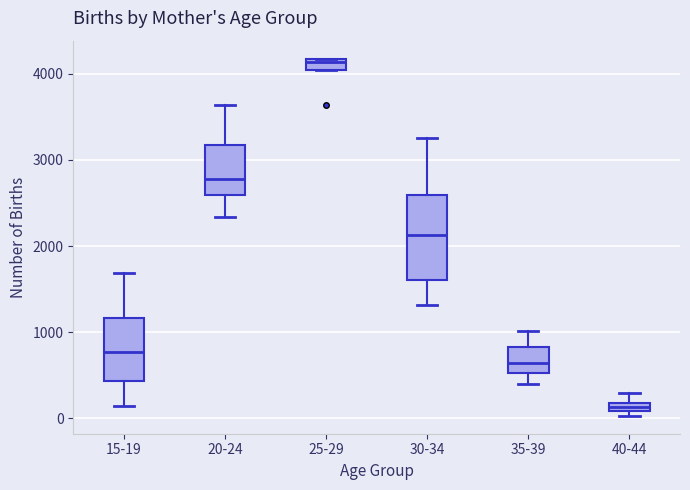

Comparing the boxes themselves (not the whiskers), which one is the tallest?

30-34